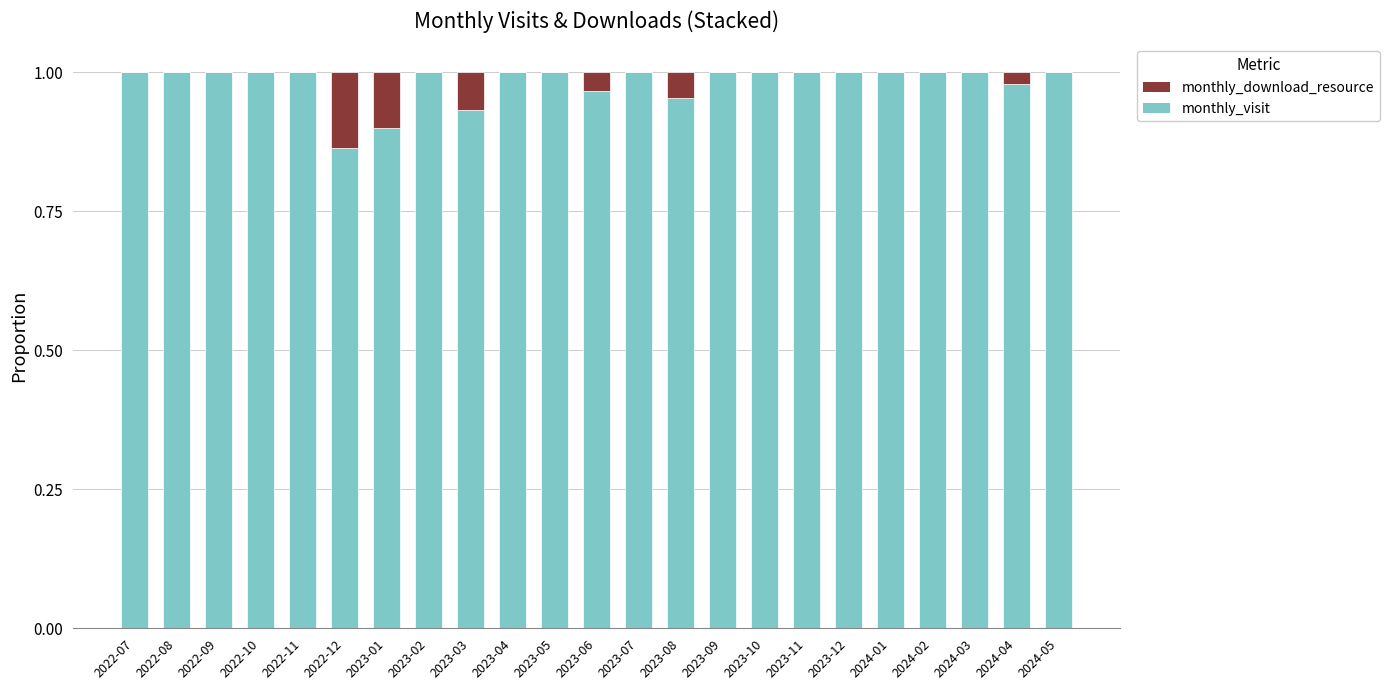

True or false: monthly_visit has a value of 0.9 at 2023-03.

True